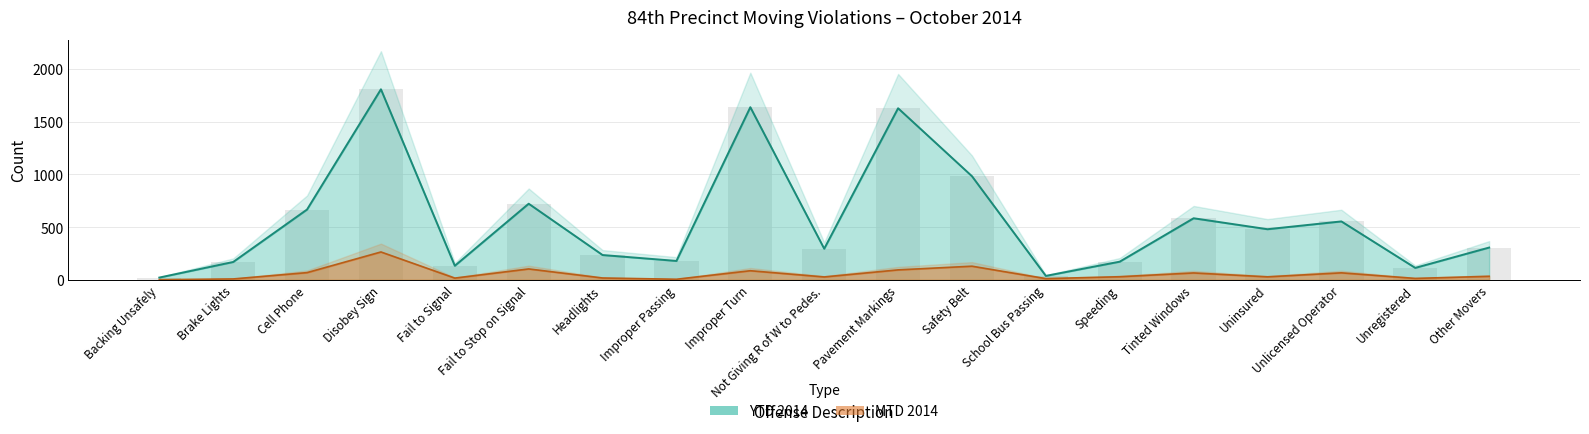

At which category is the sum across all series the highest?

Disobey Sign